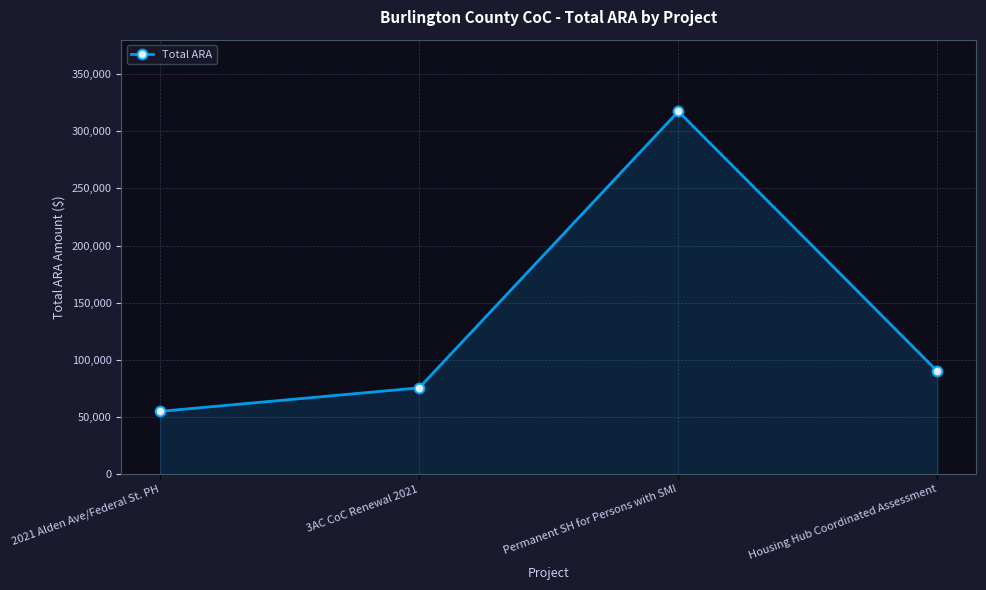

What is the sum of all values?

538021